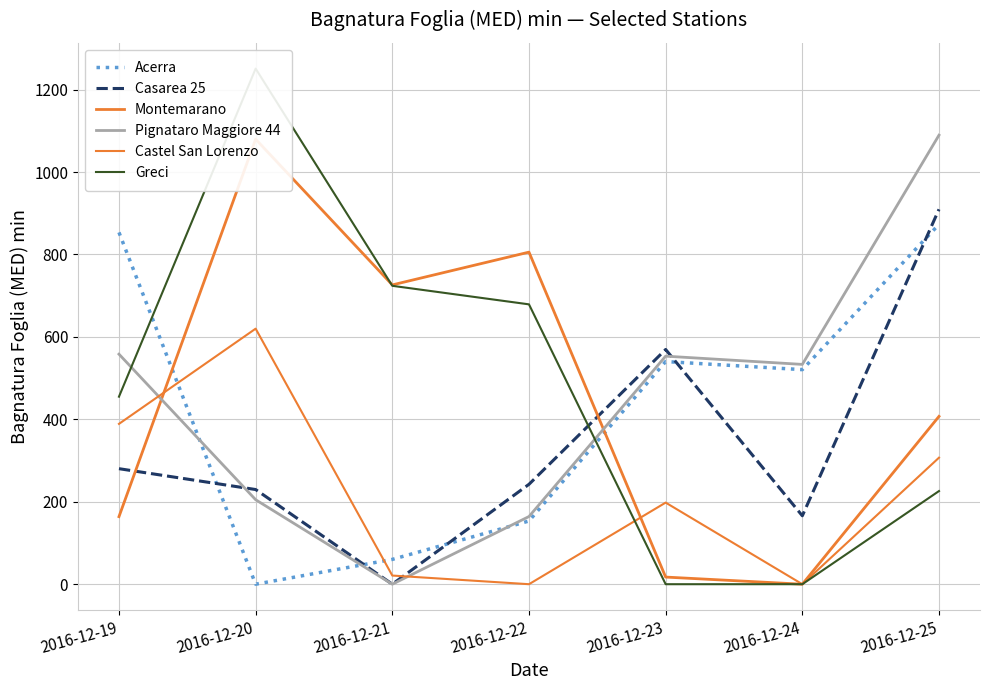

Which series has the largest range (max minus min)?

Greci